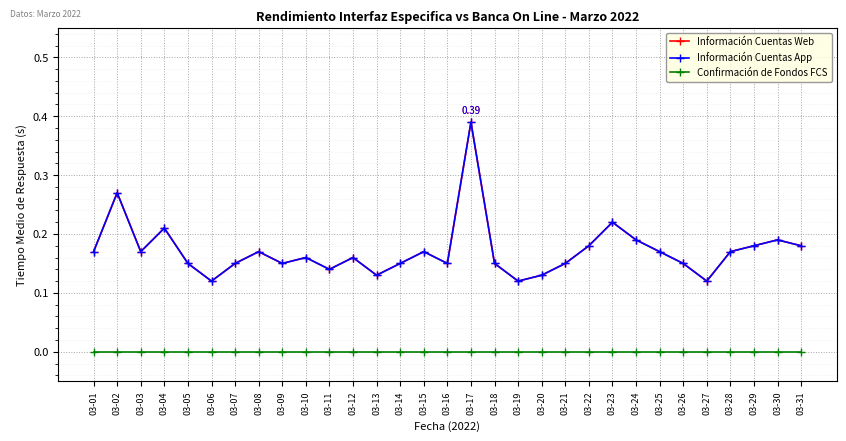

Between 03-18 and 03-21, which is larger?

03-18